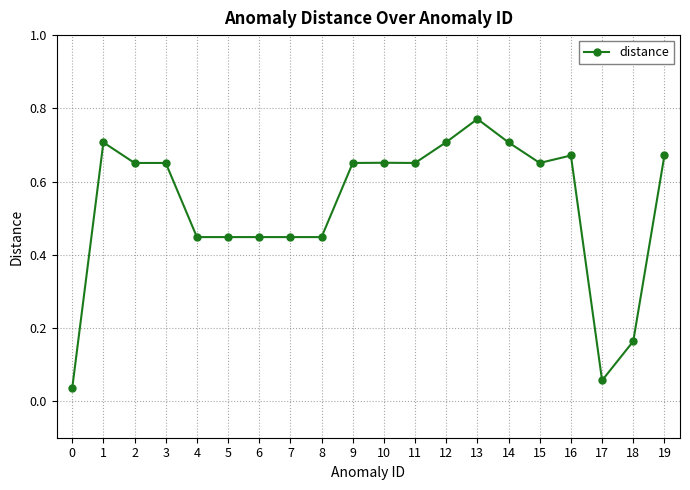

Is it true that the value at 10 is 0.3?

False